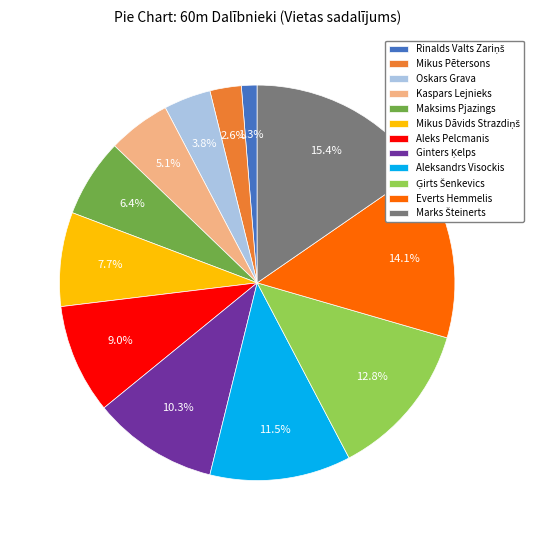

Which has a higher value, Everts Hemmelis or Kaspars Lejnieks?

Everts Hemmelis